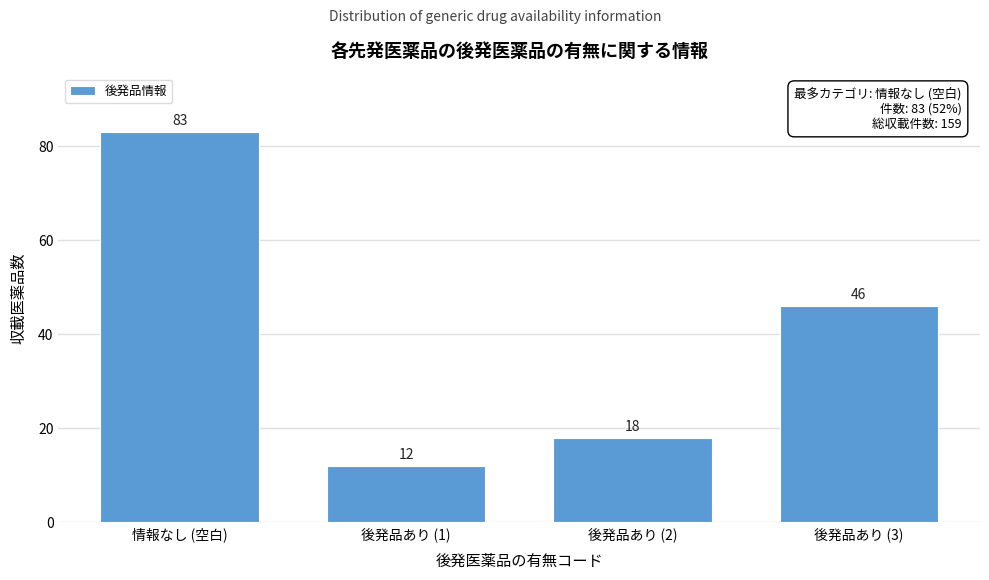

Reading right to left, what are all the values shown in this chart?

後発品あり (3)=46	後発品あり (2)=18	後発品あり (1)=12	情報なし (空白)=83